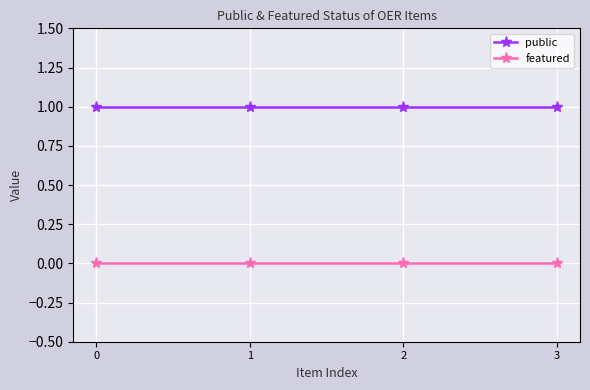

At 3, list the series in order from smallest to largest.

featured, public